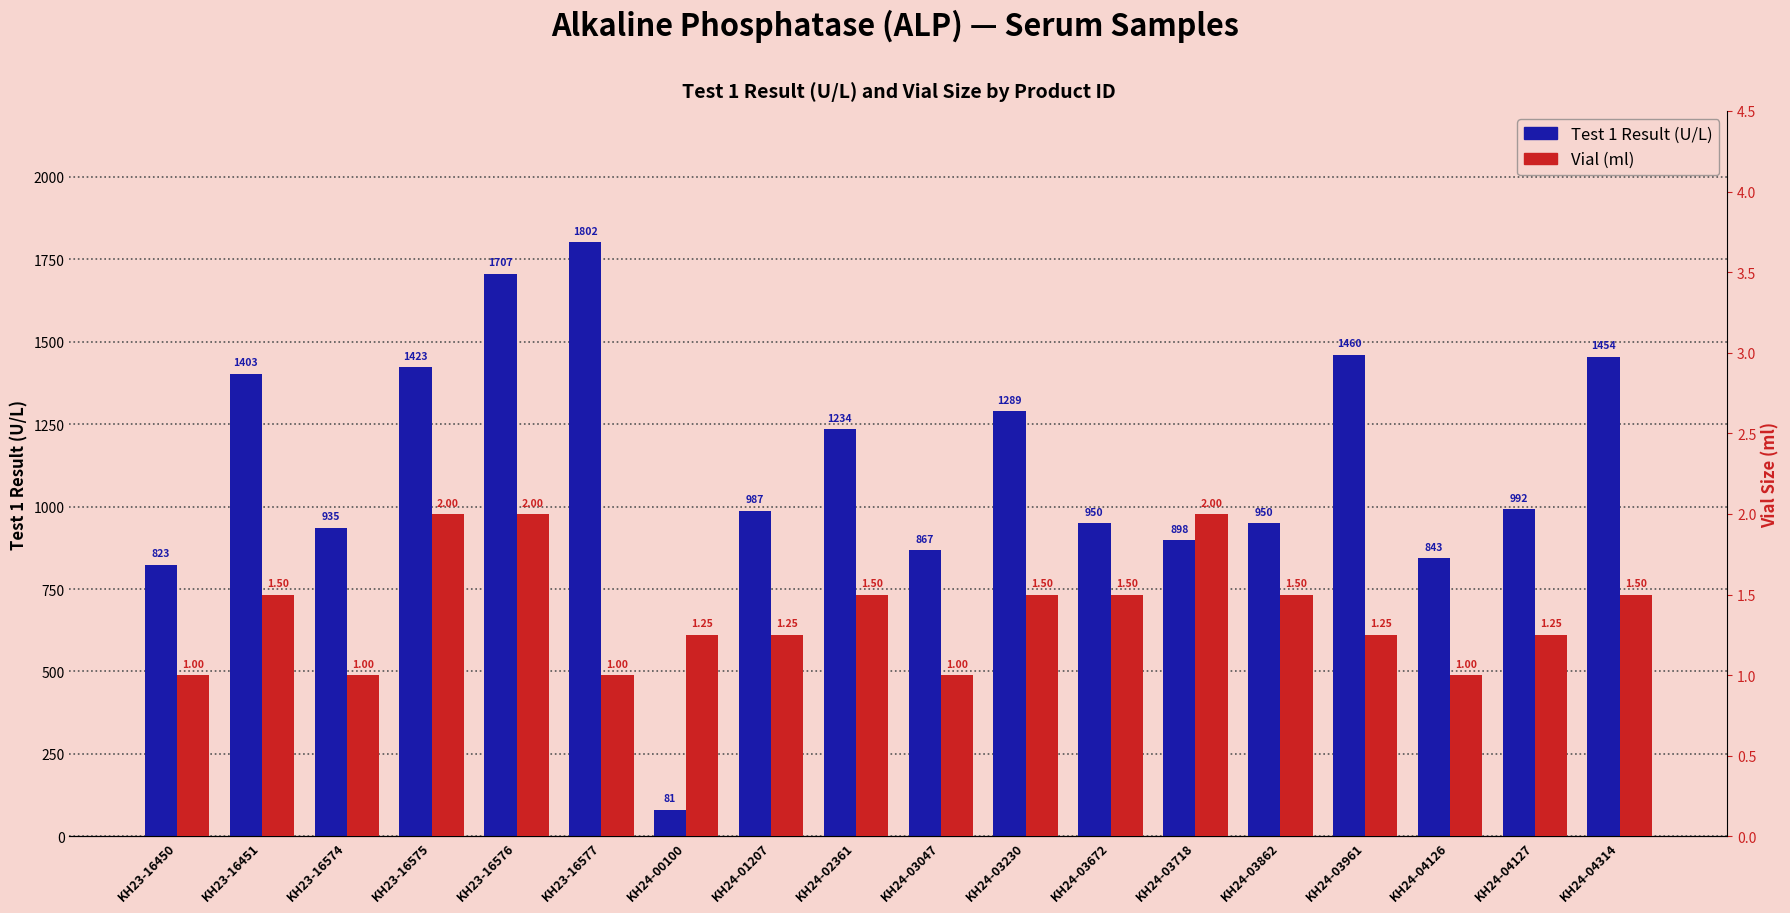

The value of Test 1 Result (U/L) at KH24-04127 is 992.0. True or false?

True